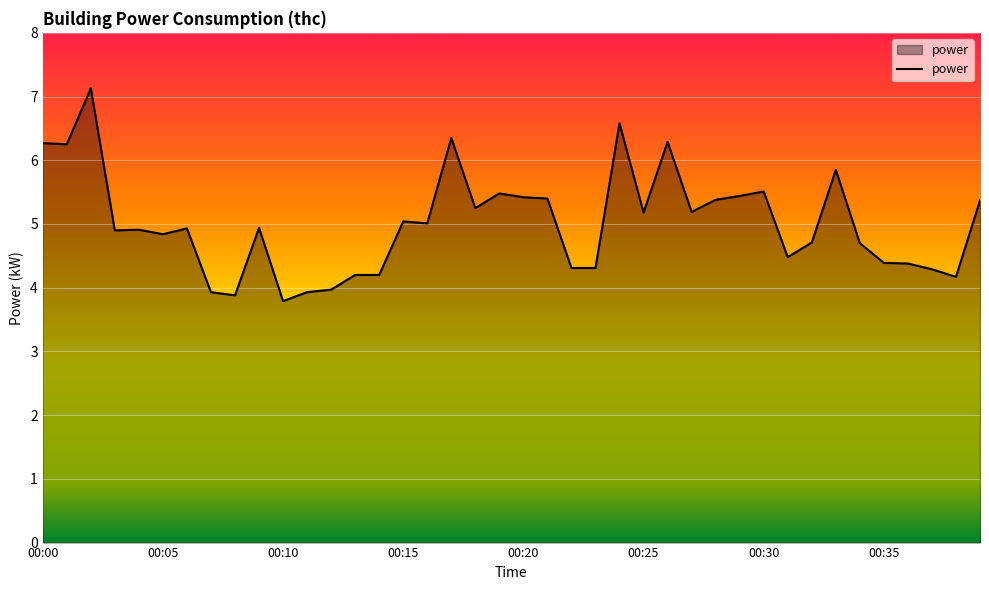

What is the minimum value shown in the chart?

3.8